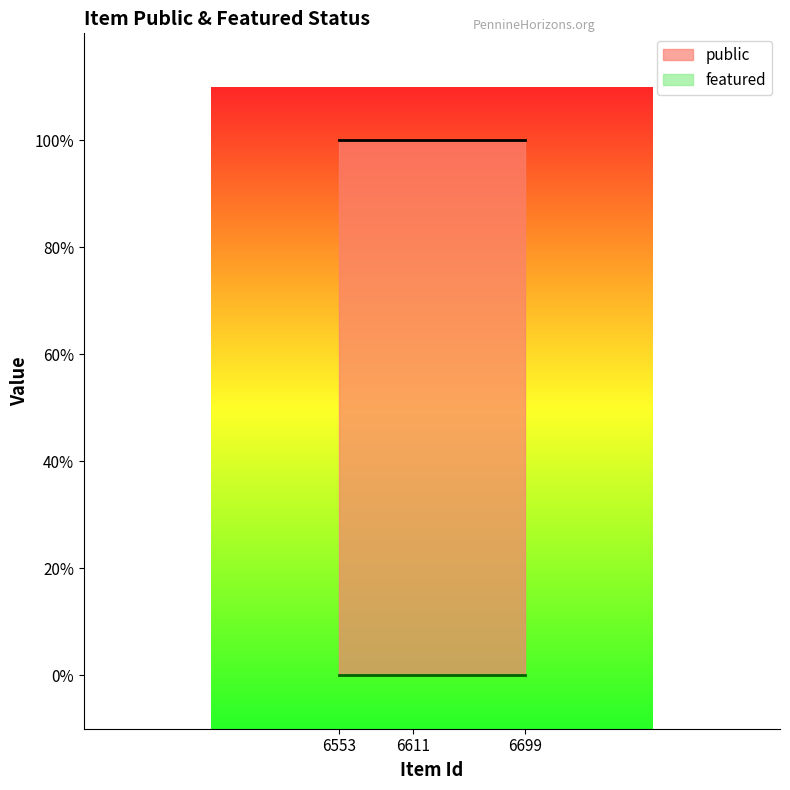

Where is featured nearest to the value 0?

6699